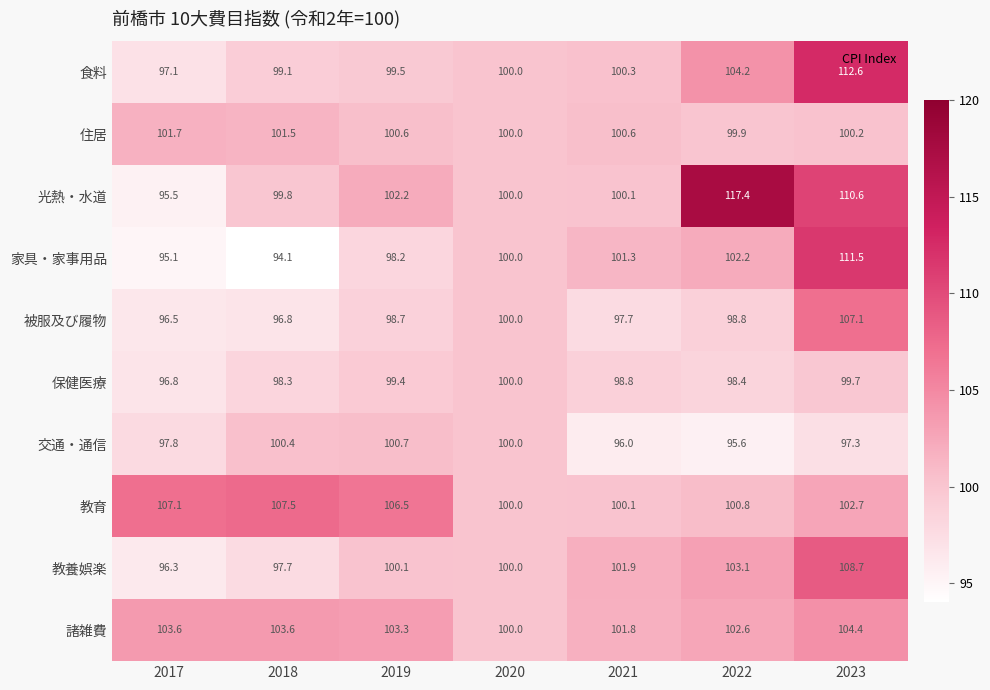

Rank the series by their maximum value, from highest to lowest.

光熱・水道, 食料, 家具・家事用品, 教養娯楽, 教育, 被服及び履物, 諸雑費, 住居, 交通・通信, 保健医療